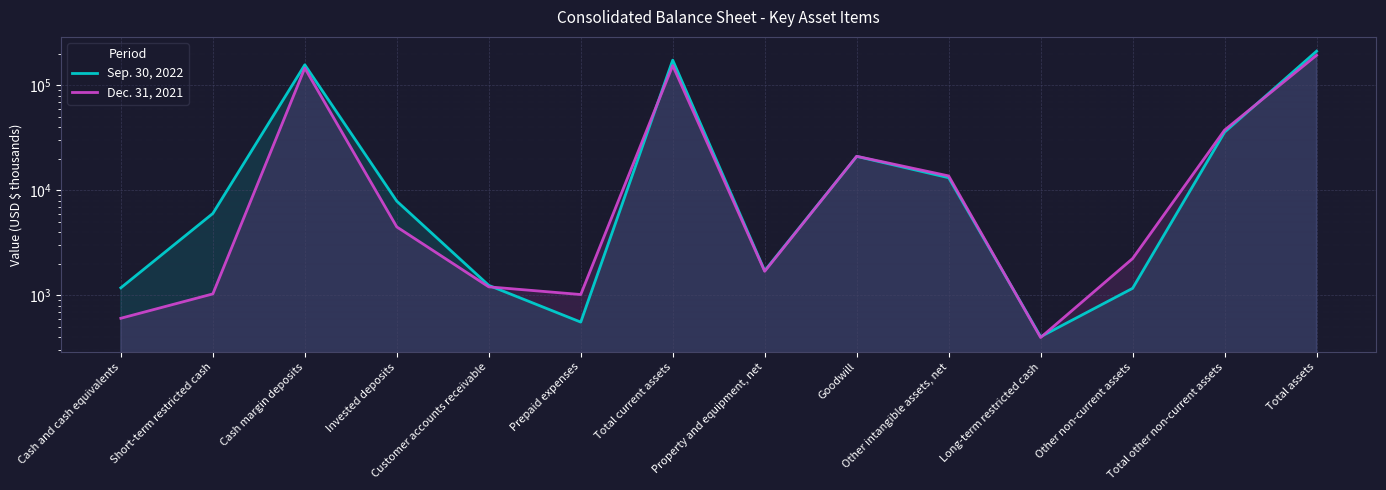

Which category has the lowest value across all series?

Long-term restricted cash